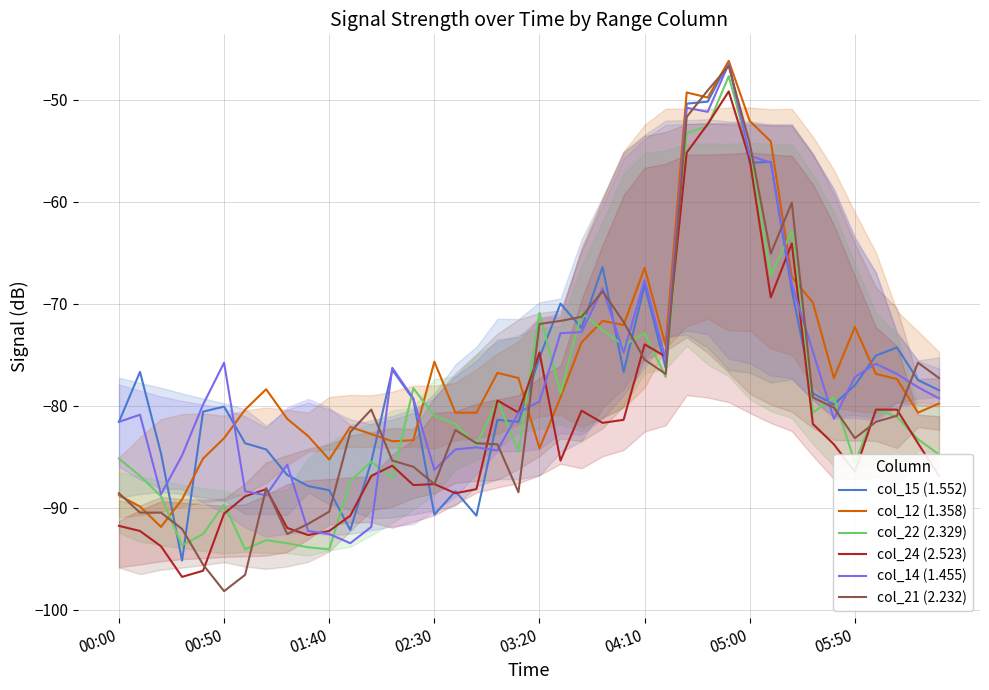

Where does the col_12 (1.358) series first go above -78?

02:30